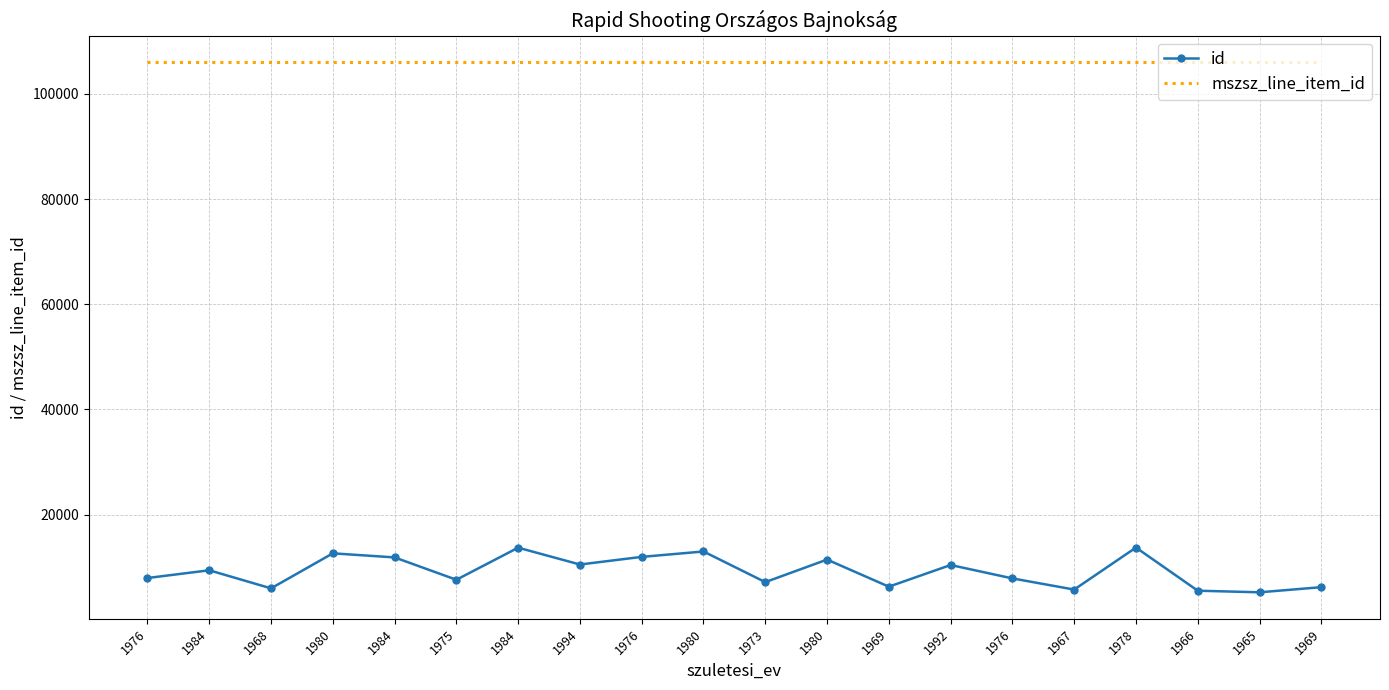

What are all the series names shown in the legend?

id, mszsz_line_item_id